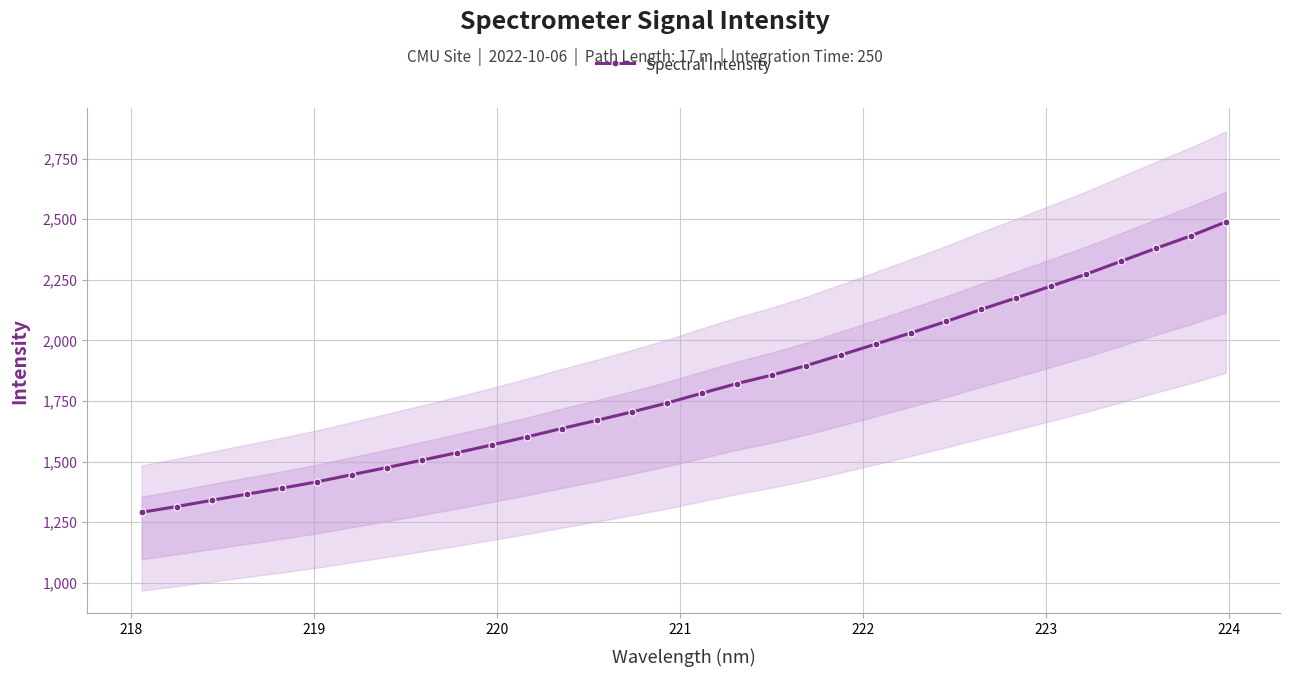

What is the smallest value displayed?

1290.8